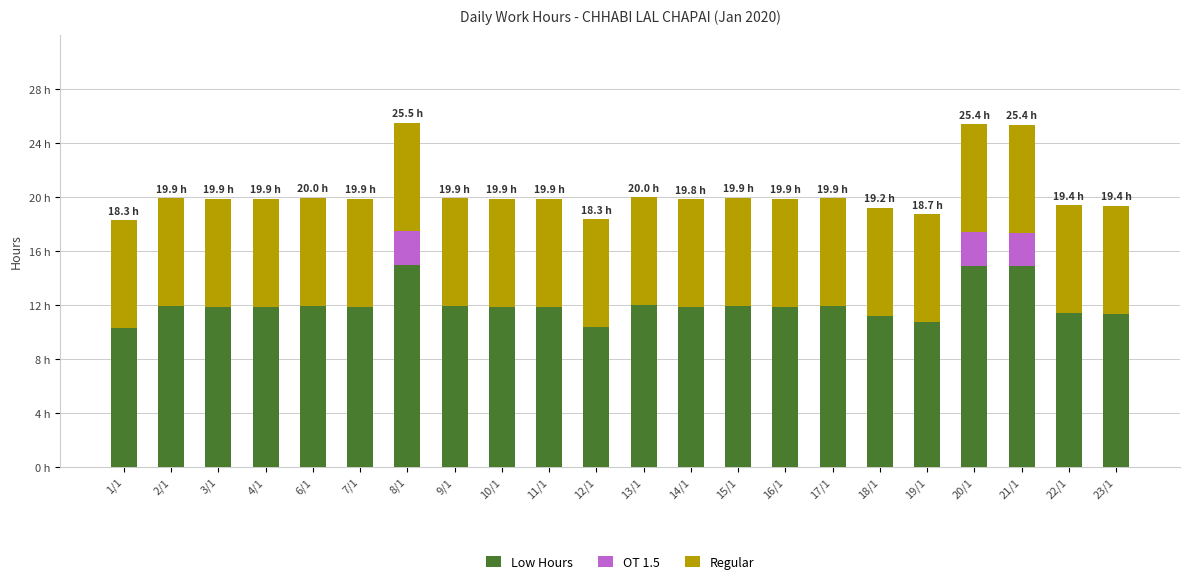

What is the sum of the Regular values at 10/1 and 16/1?

16.0